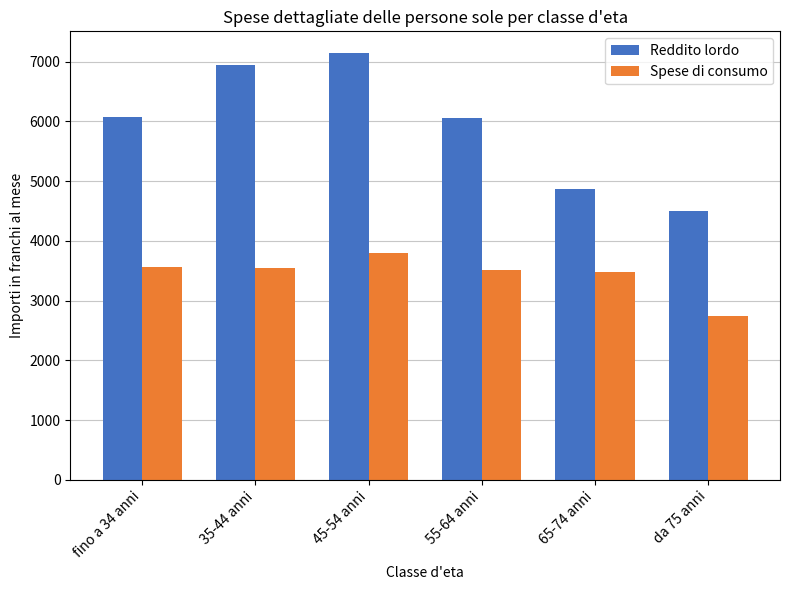

What is the total value across all series at 45-54 anni?

10937.2